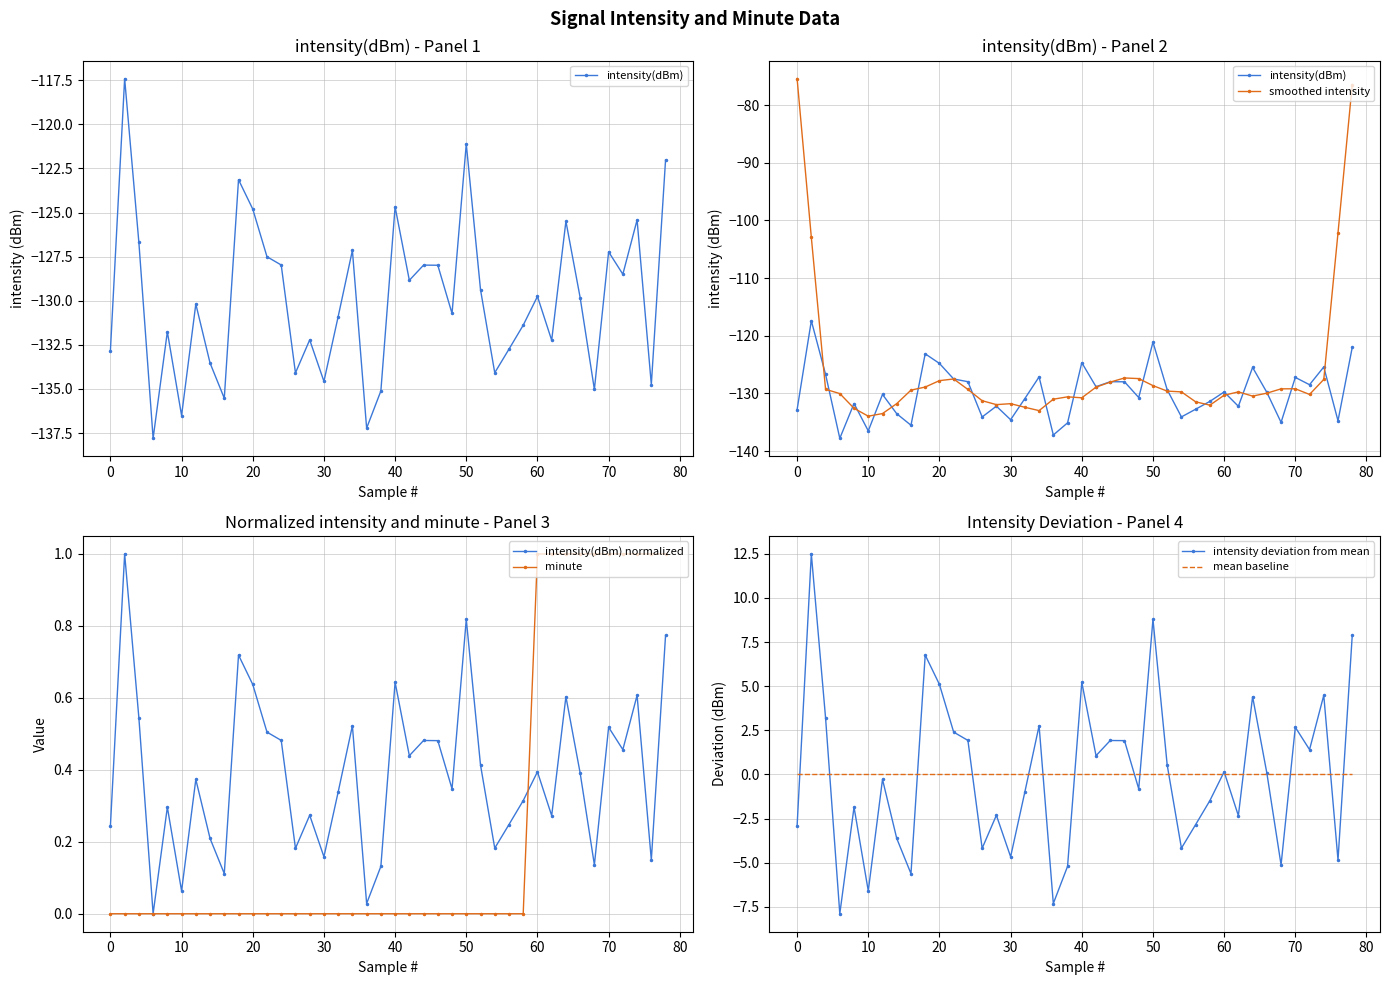

True or false: minute and intensity(dBm) intersect in this chart.

False